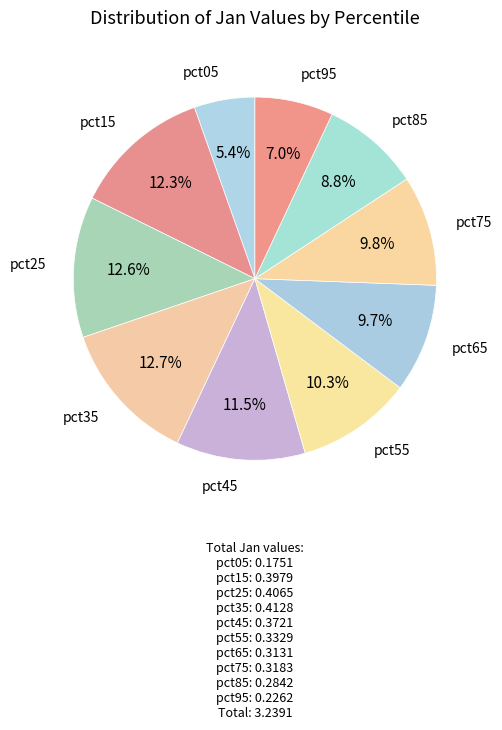

Which slice is the smallest?

pct05